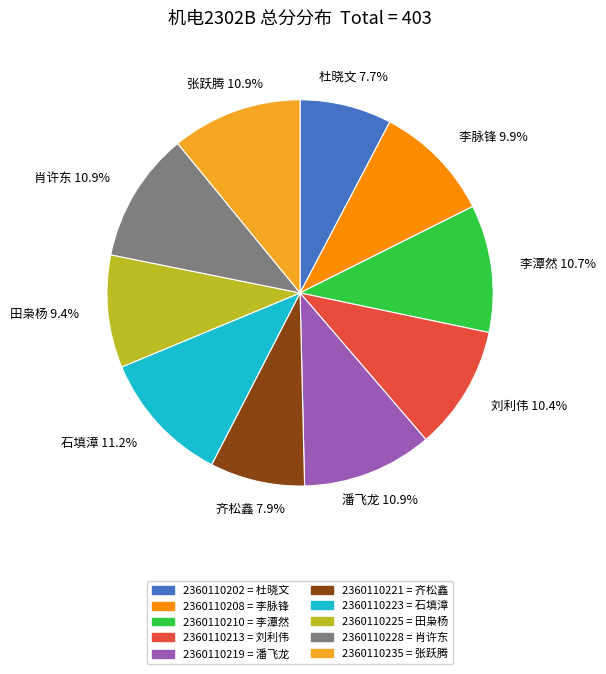

Is there a majority slice in this chart?

No